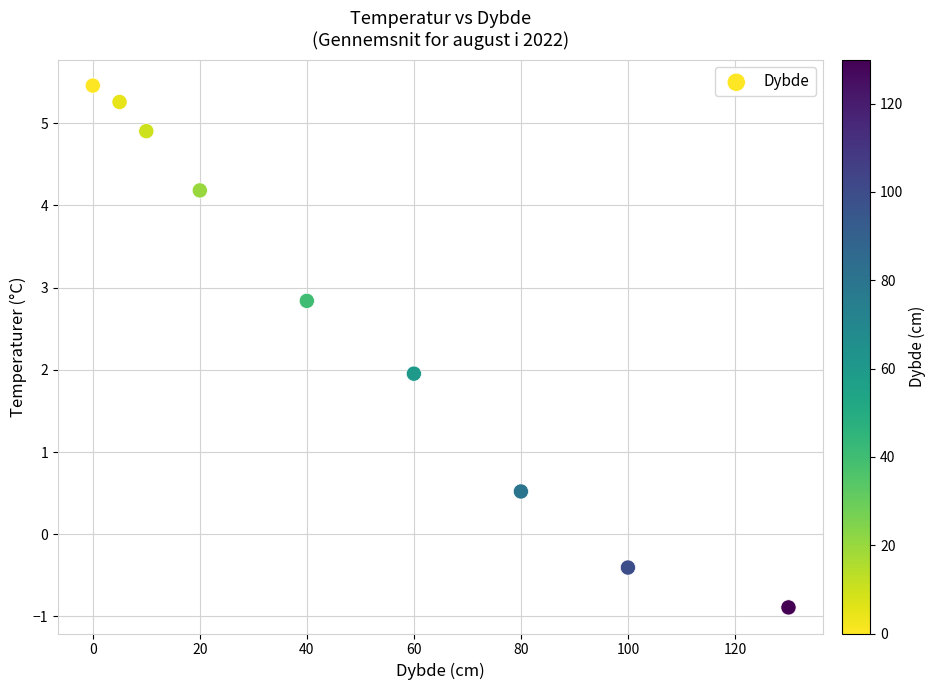

What is the range of X values (max minus min)?

130.0